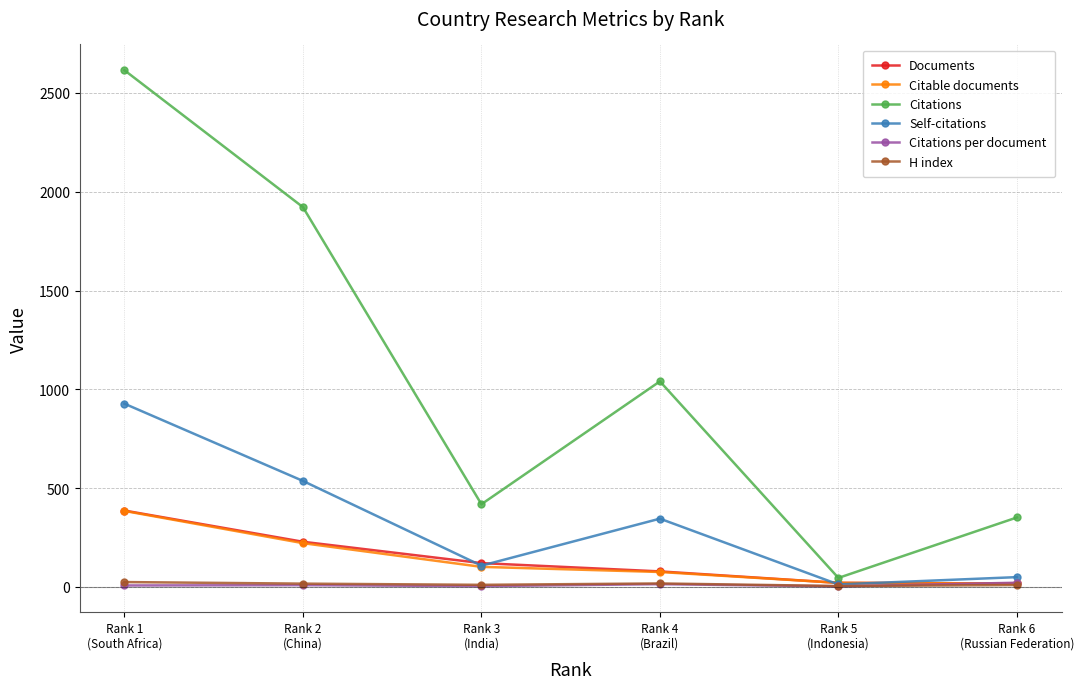

What is the difference between the highest and lowest values at Rank 3
(India)?

414.5